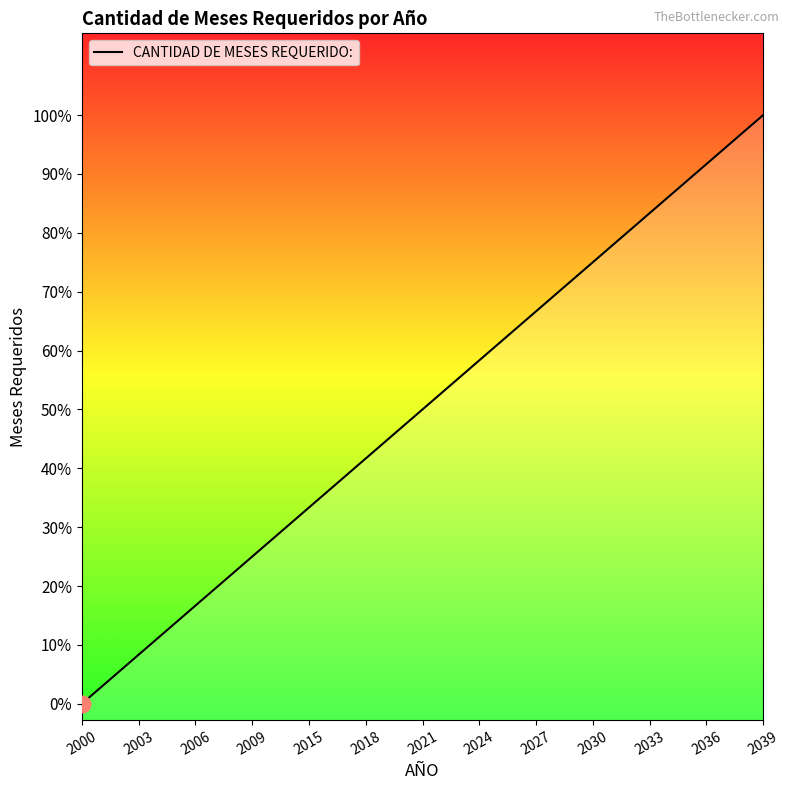

Which has a higher value, 2006 or 2000?

2006